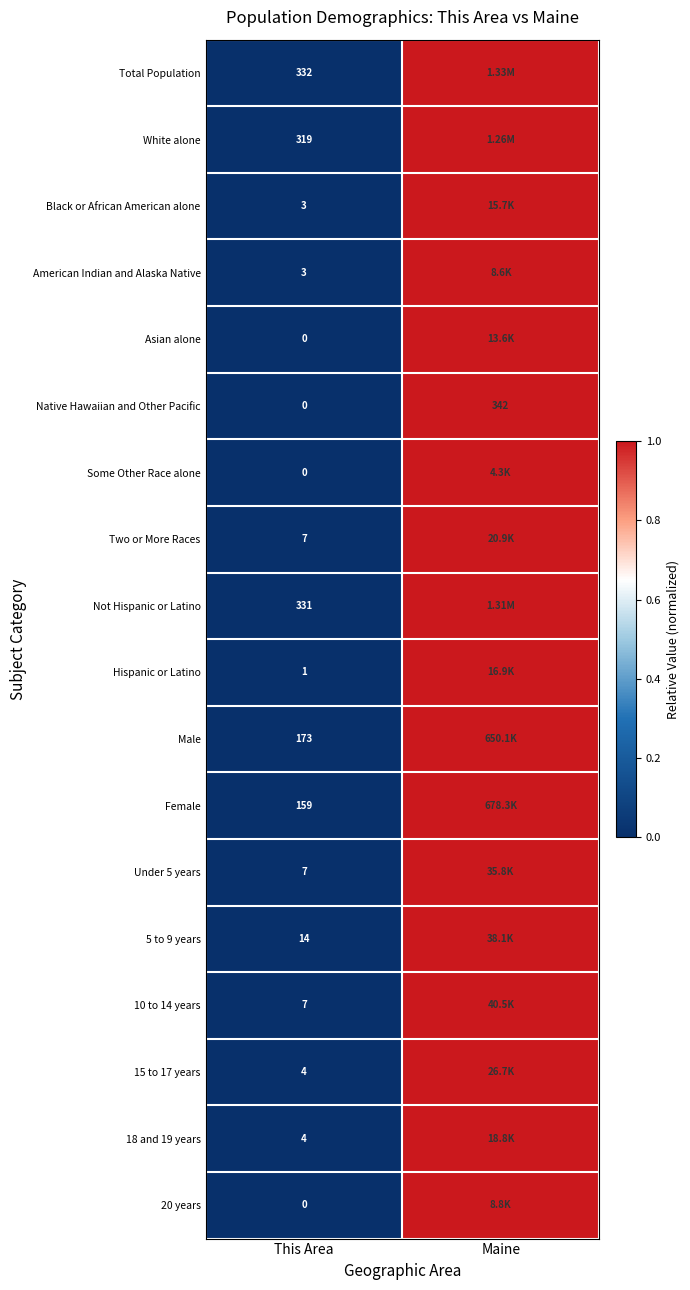

What is the sum of all Native Hawaiian and Other Pacific values?

342